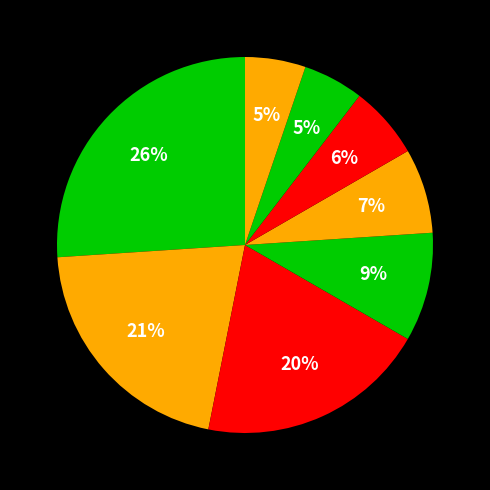

Is there a majority slice in this chart?

No